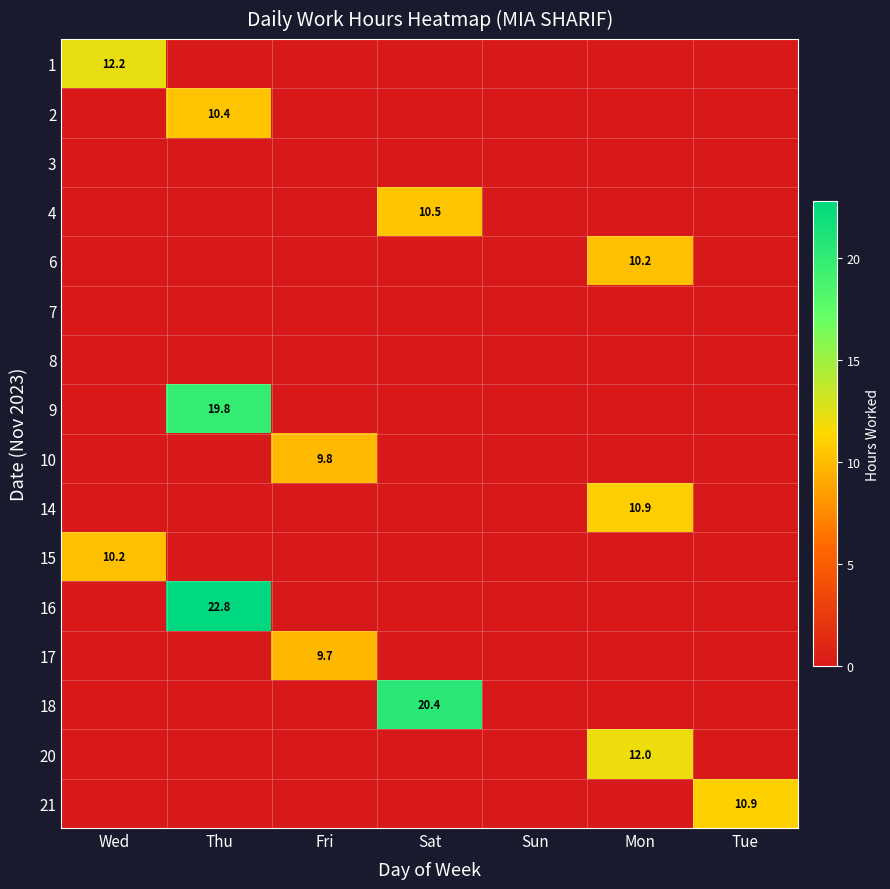

How many data points does each series have?

7